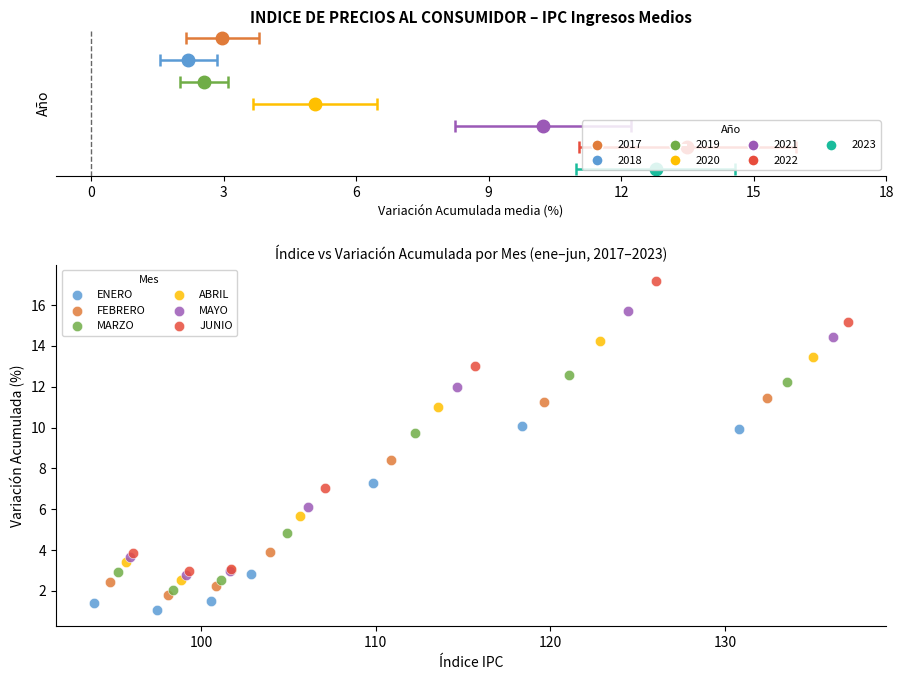

Which series contains the lowest Y value?

ENERO